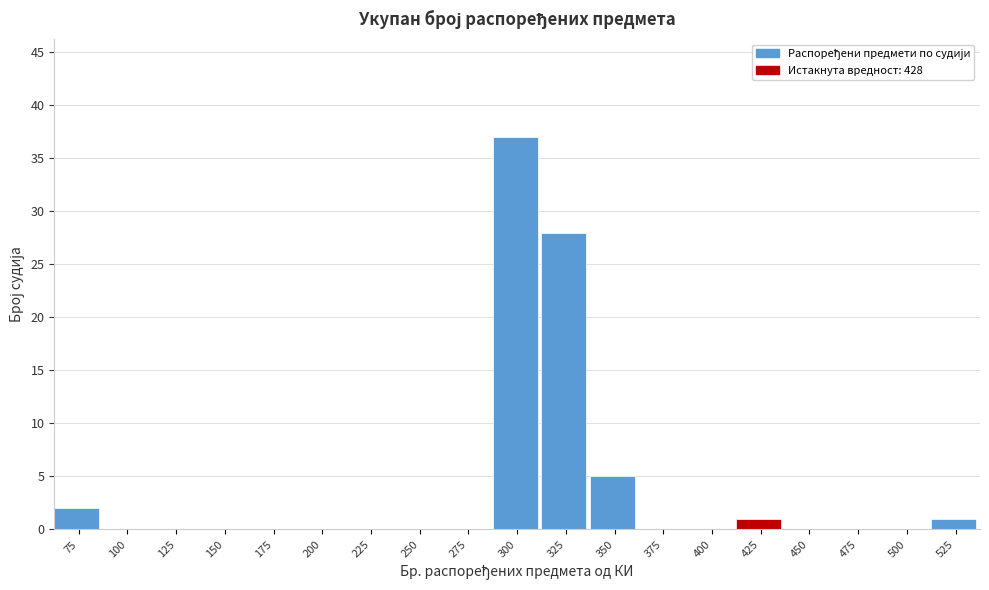

Reading left to right, list all the values displayed in this chart.

75=2	100=0	125=0	150=0	175=0	200=0	225=0	250=0	275=0	300=37	325=28	350=5	375=0	400=0	425=1	450=0	475=0	500=0	525=1